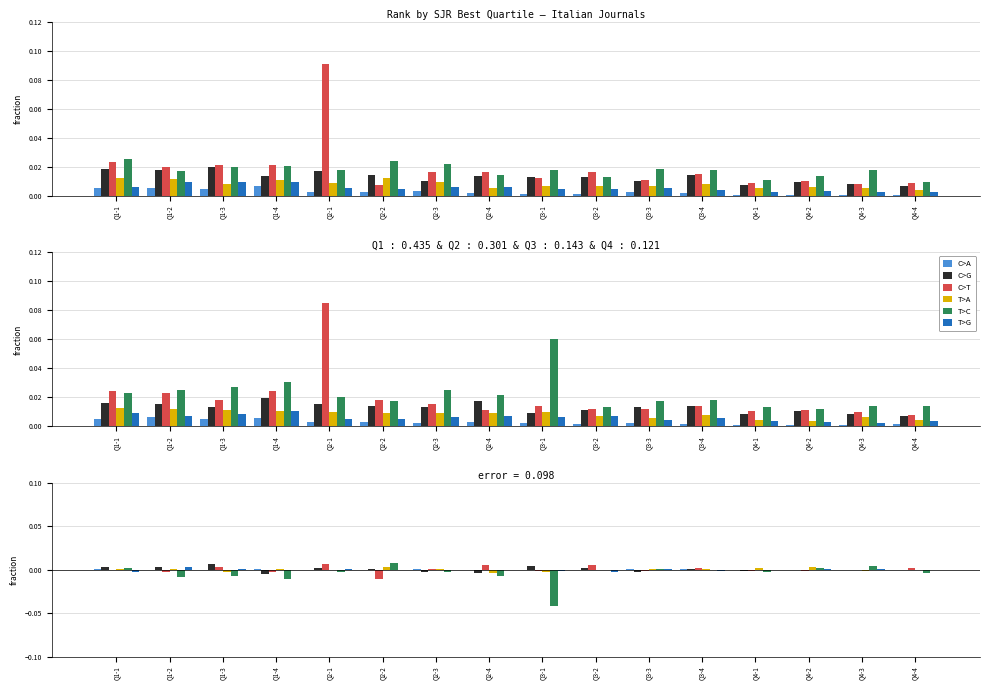

What are all the series names shown in the legend?

C>A, C>G, C>T, T>A, T>C, T>G